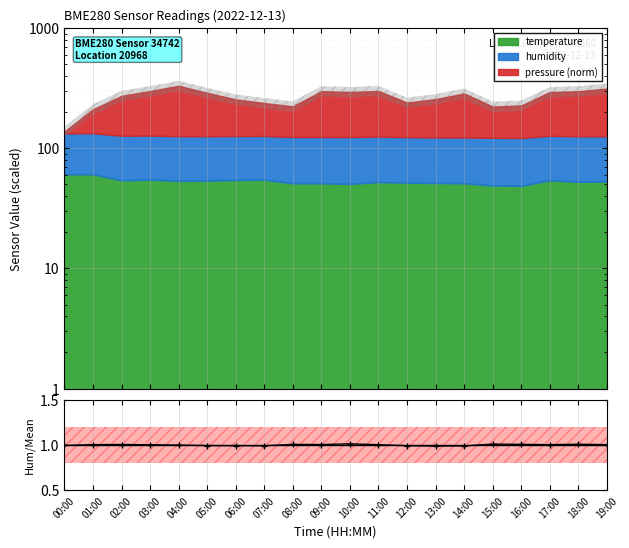

What is the value of the 7th point from the left?

1.0